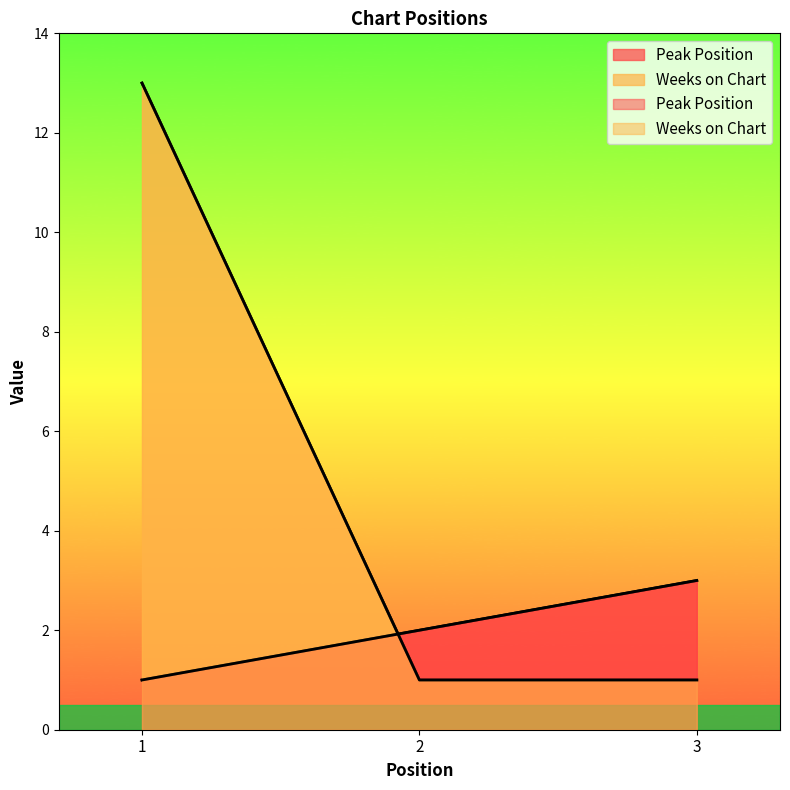

What is the total value across all series at 2?

3